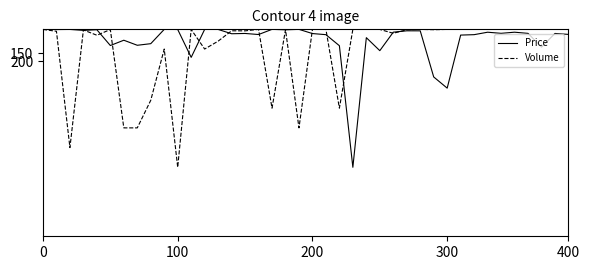

What is the sum of all Price values?

2884.1